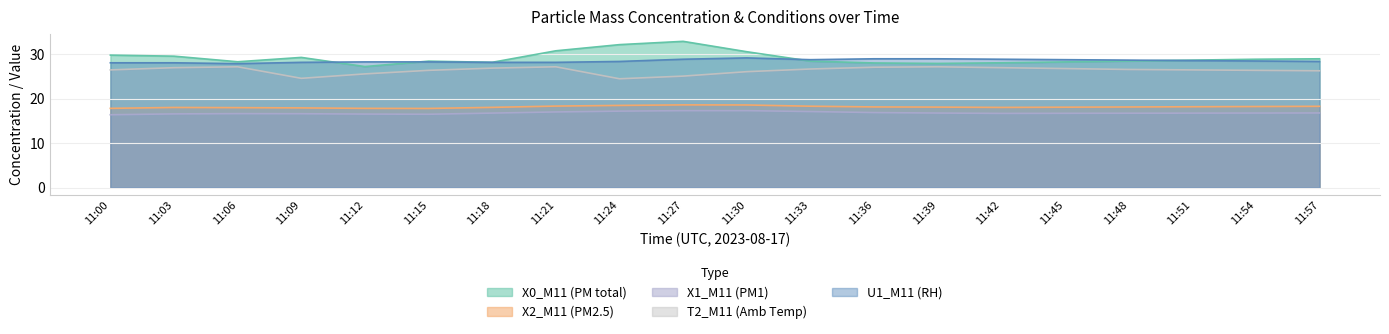

Rank the series by their maximum value, from highest to lowest.

X0_M11 (PM total), U1_M11 (RH), T2_M11 (Amb Temp), X2_M11 (PM2.5), X1_M11 (PM1)